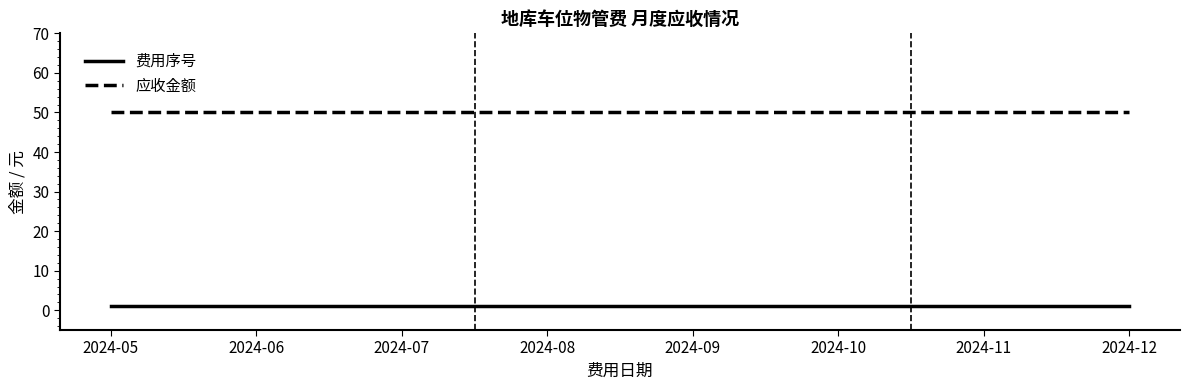

Reading right to left, transcribe all the data shown in this chart.

费用序号: 2024-12=1	2024-11=1	2024-10=1	2024-09=1	2024-08=1	2024-07=1	2024-06=1	2024-05=1
应收金额: 2024-12=50	2024-11=50	2024-10=50	2024-09=50	2024-08=50	2024-07=50	2024-06=50	2024-05=50